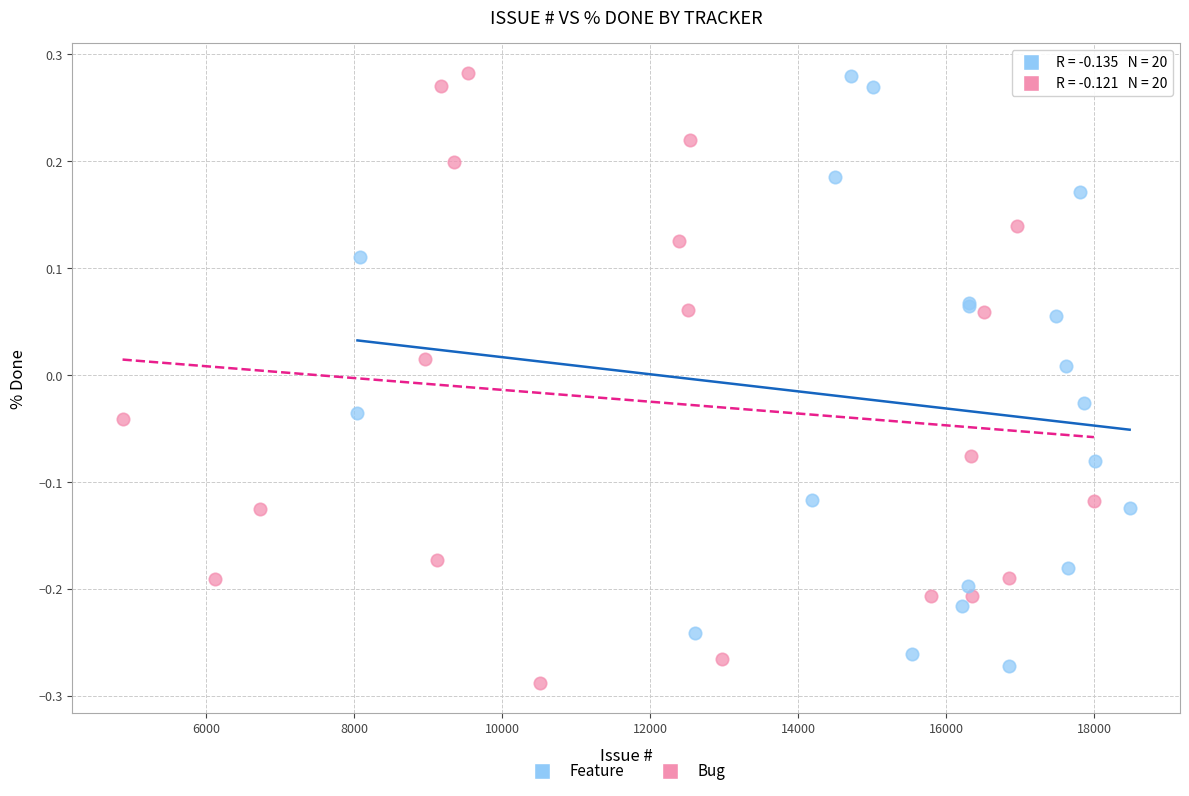

What are all the series names shown in the legend?

Feature, Bug